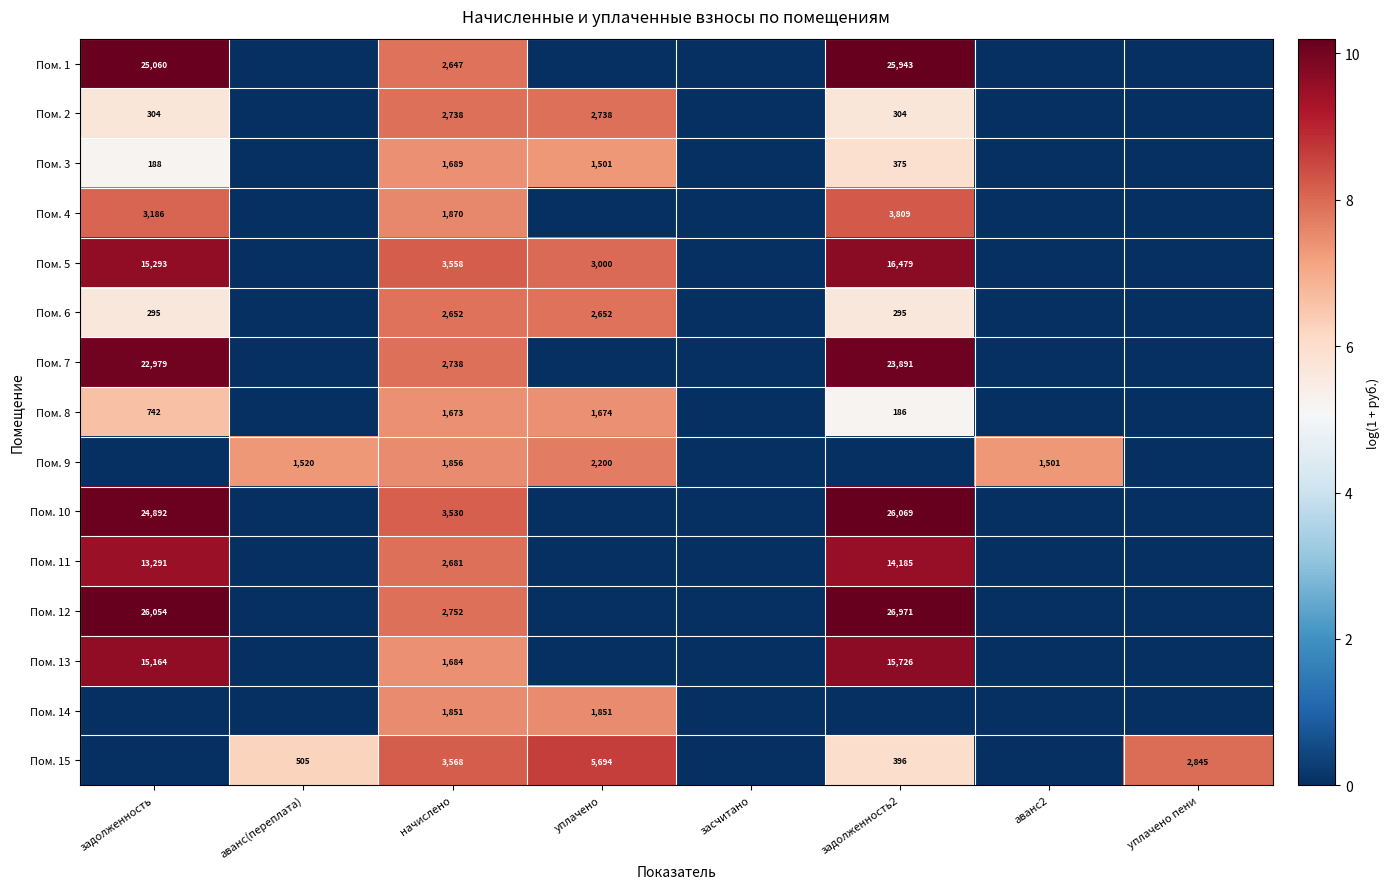

True or false: Пом. 9 has a value of 2802 at начислено.

False